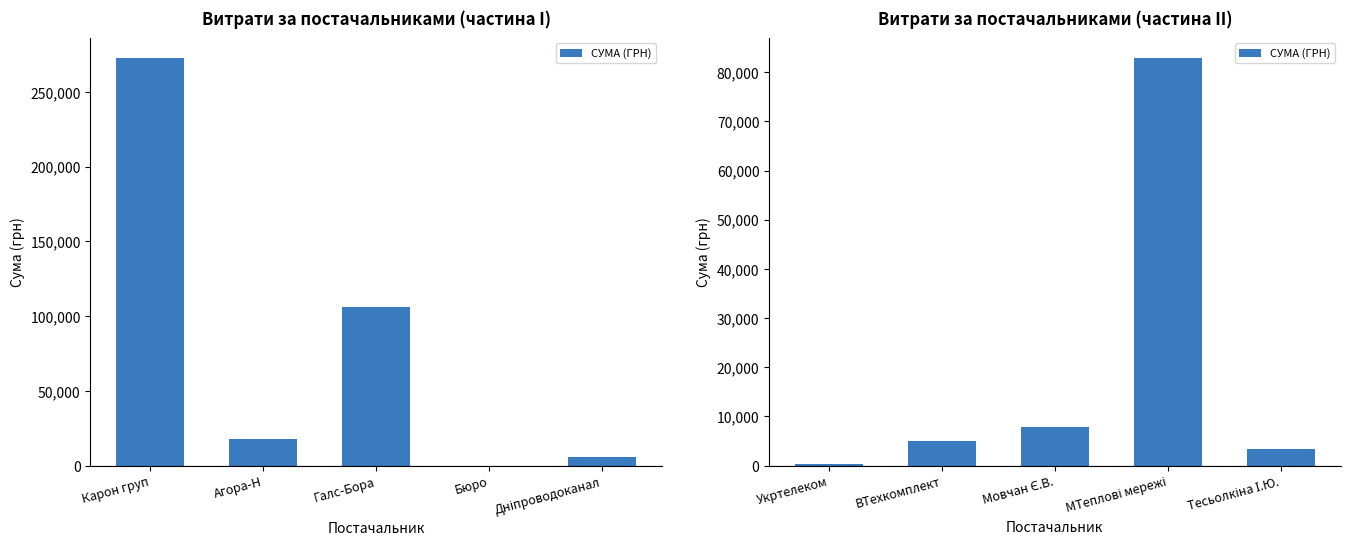

What is the value of the 3rd bar from the left?

7889.8